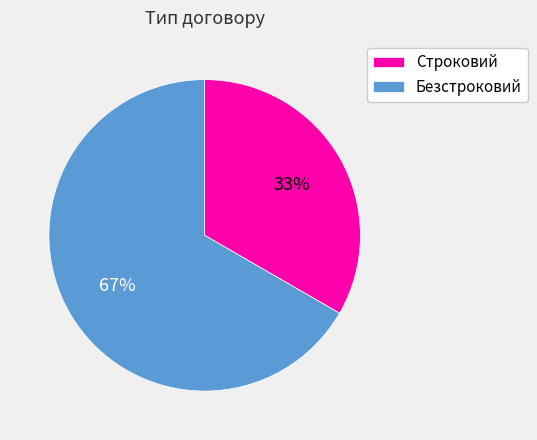

Combined, do Строковий and Безстроковий account for over 50%?

Yes